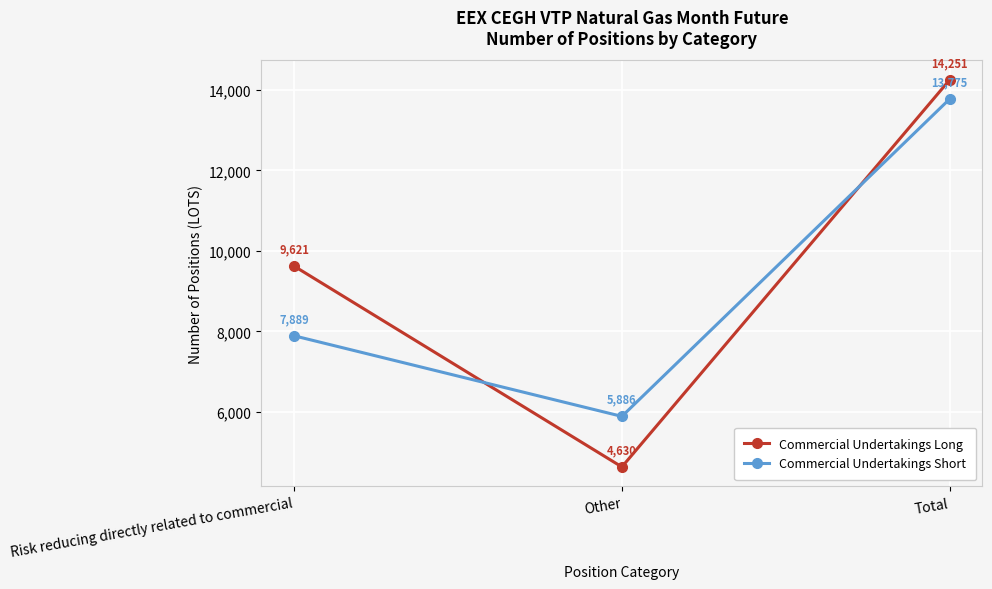

The value of Commercial Undertakings Long at Risk reducing directly related to commercial is 16661. True or false?

False